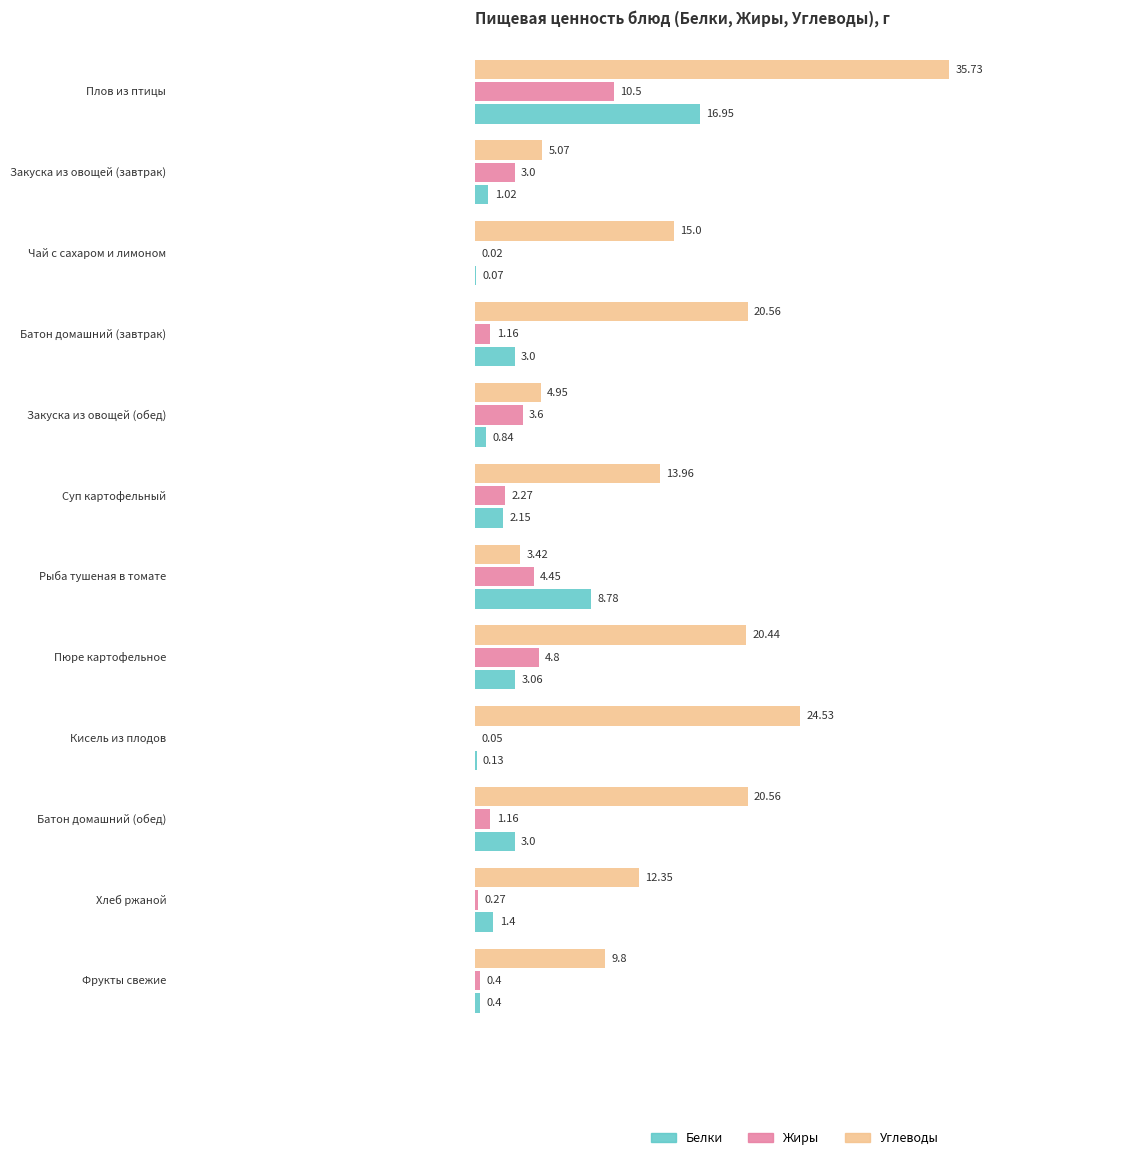

Does the chart contain stacked bars?

No